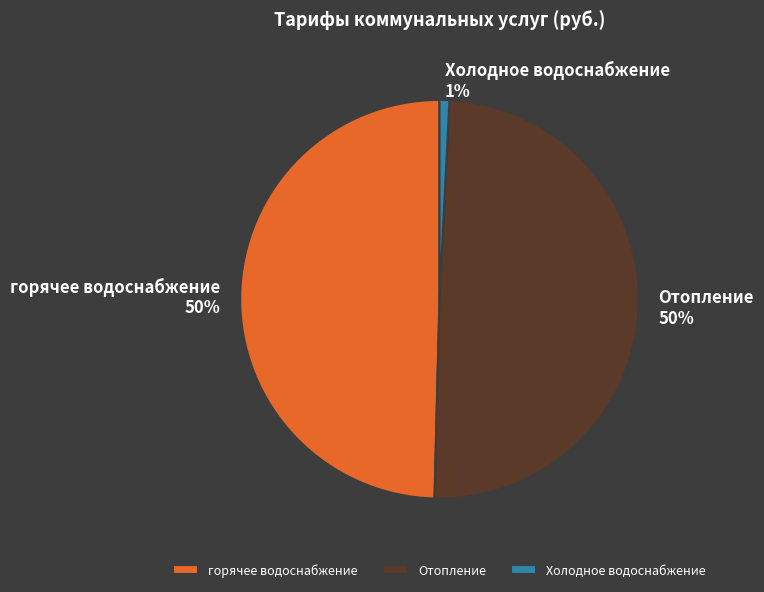

What is the ratio of the value at горячее водоснабжение to the value at Отопление?

1.0